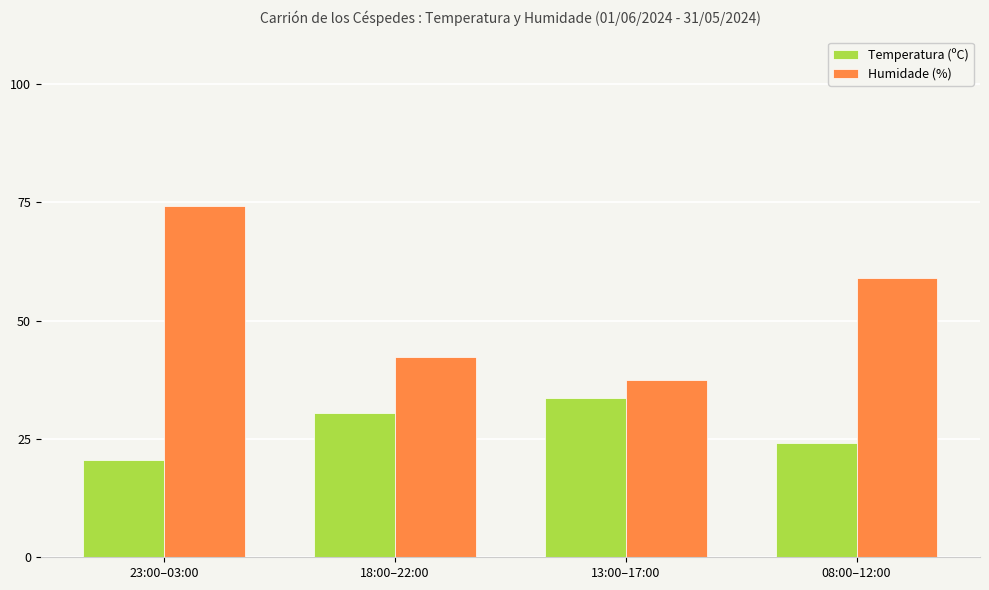

Which series has the largest total across all categories?

Humidade (%)